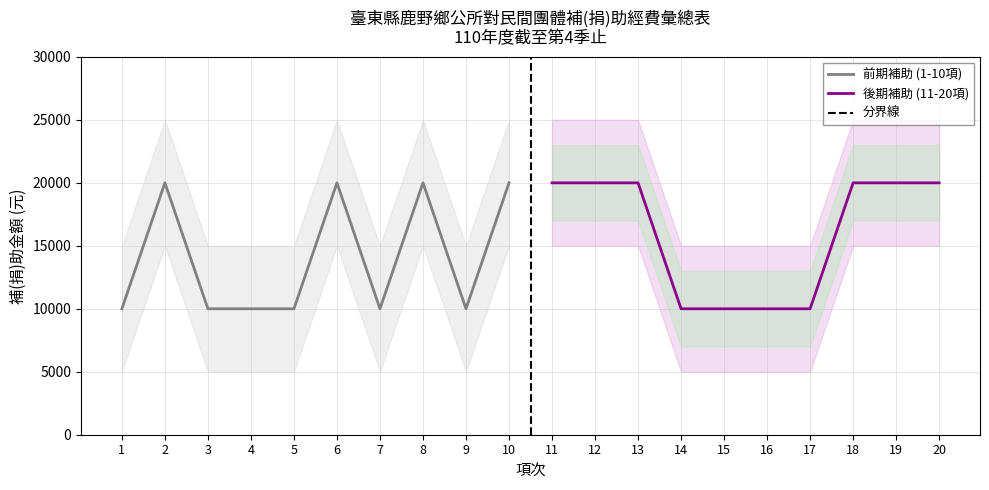

What is the value of the 5th point from the left?

10000